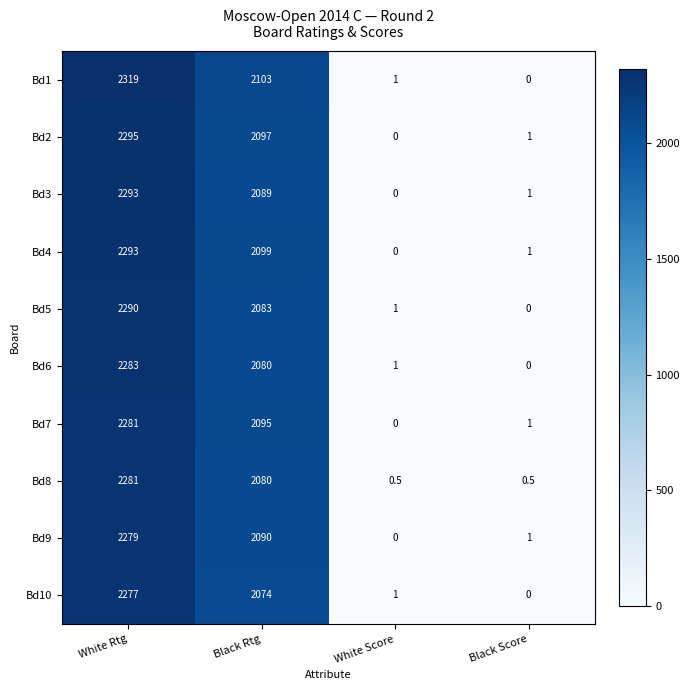

The value of Bd6 at Black Score is 0.0. True or false?

True